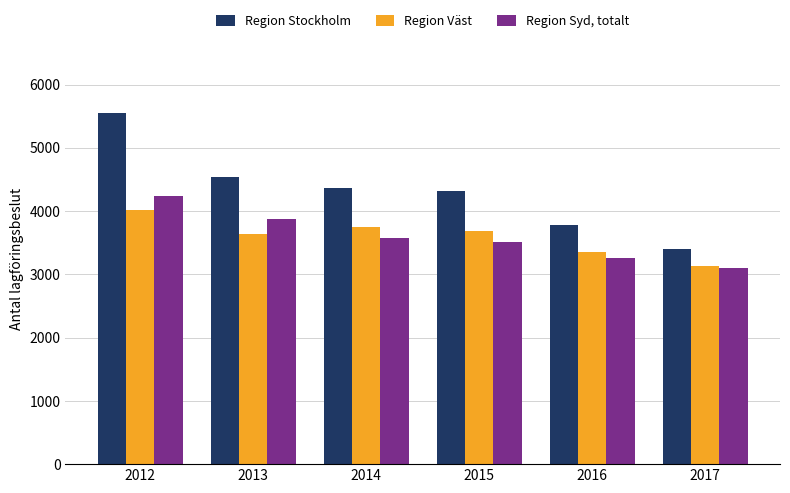

What are all the series names shown in the legend?

Region Stockholm, Region Väst, Region Syd, totalt